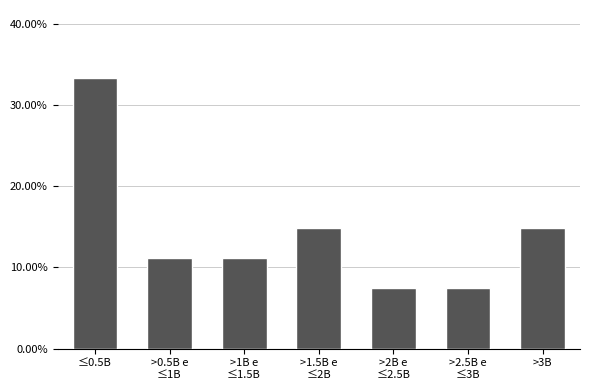

Reading left to right, extract all data points from this chart.

33.3	11.1	11.1	14.8	7.4	7.4	14.8